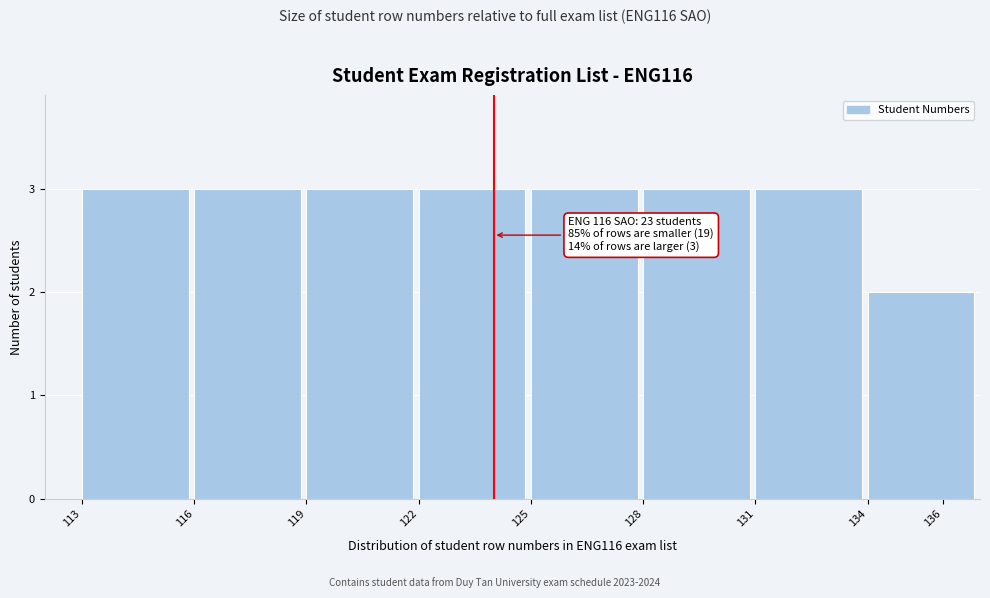

Reading left to right, extract all data points from this chart.

113=3	116=3	119=3	122=3	125=3	128=3	131=3	136=2